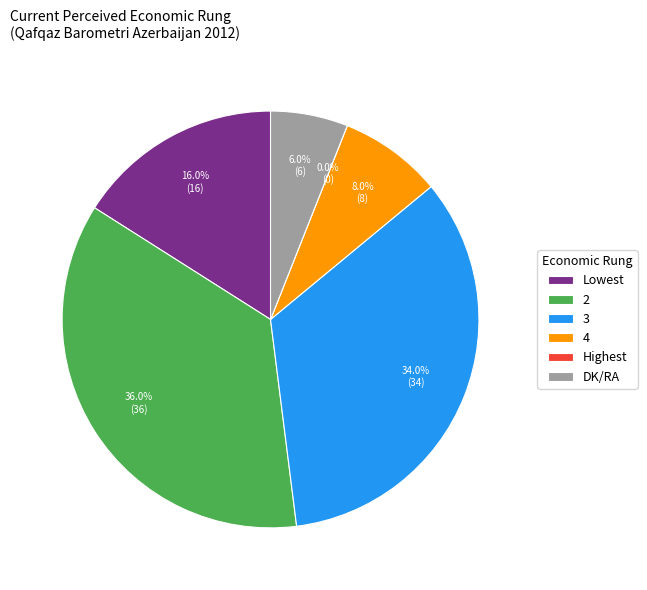

Does 4 account for over 50% of the chart?

No